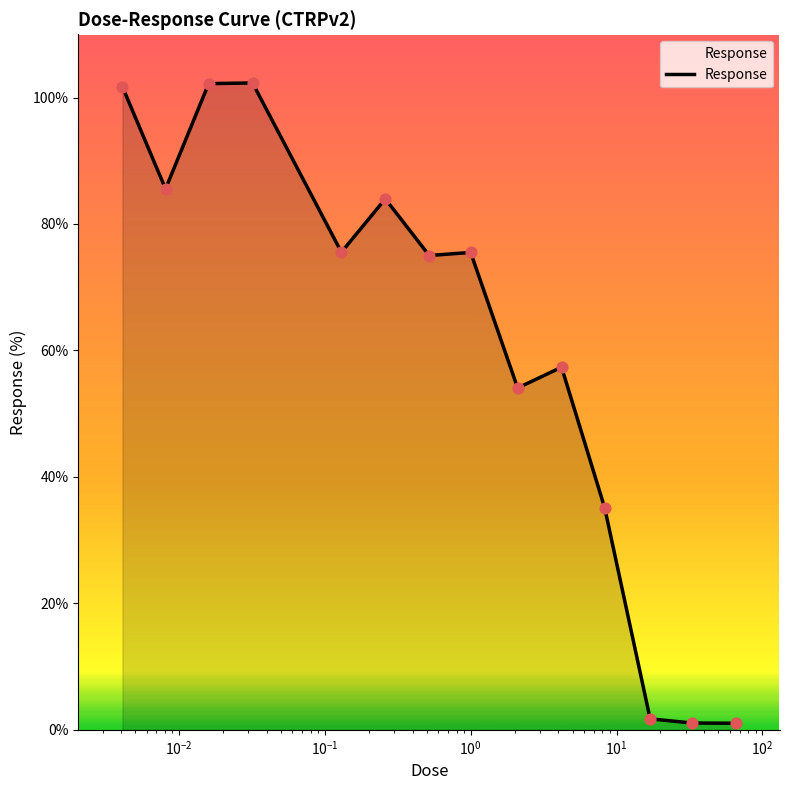

What is the maximum value shown in the chart?

102.3